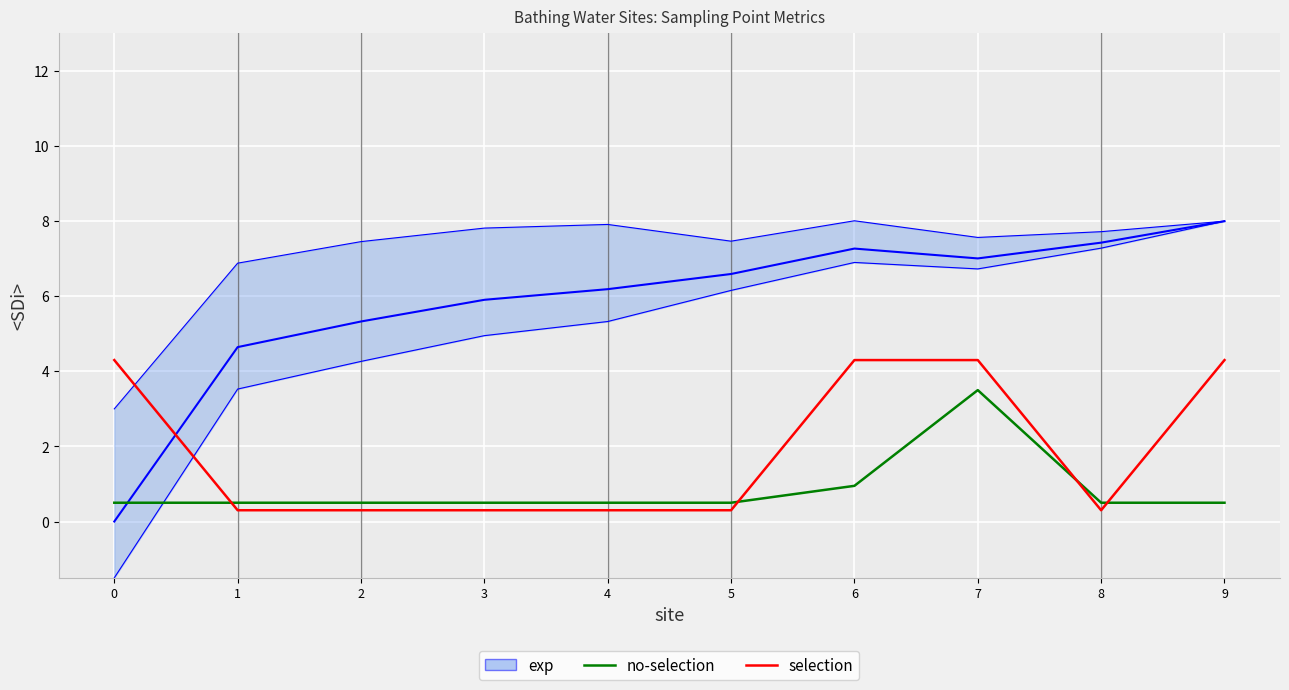

Rank the categories by no-selection value from highest to lowest.

7, 6, 0, 1, 2, 3, 4, 5, 8, 9